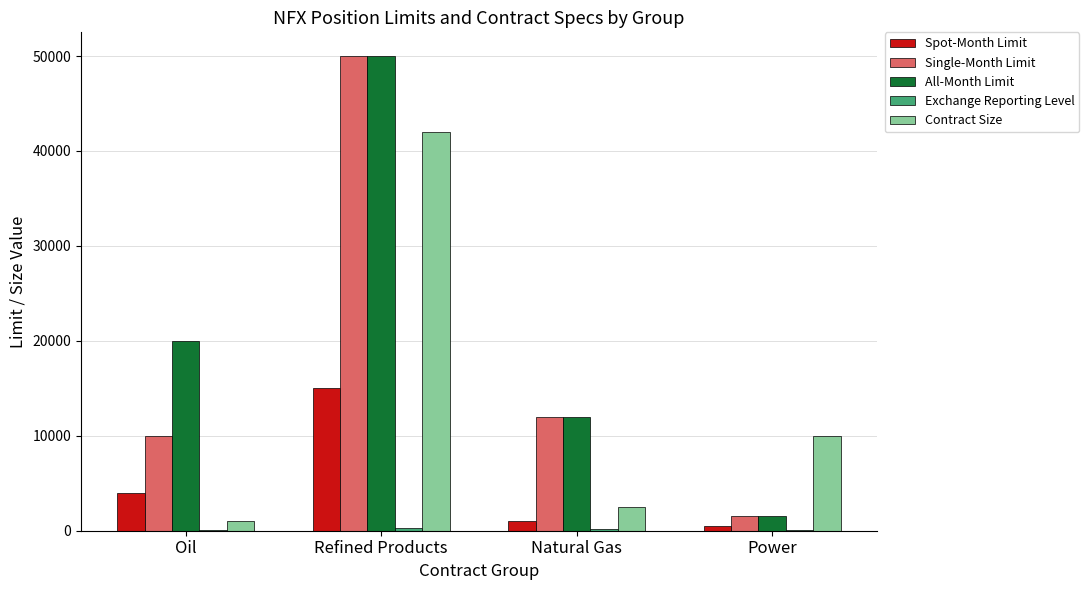

At which label is All-Month Limit closest to 25750?

Oil